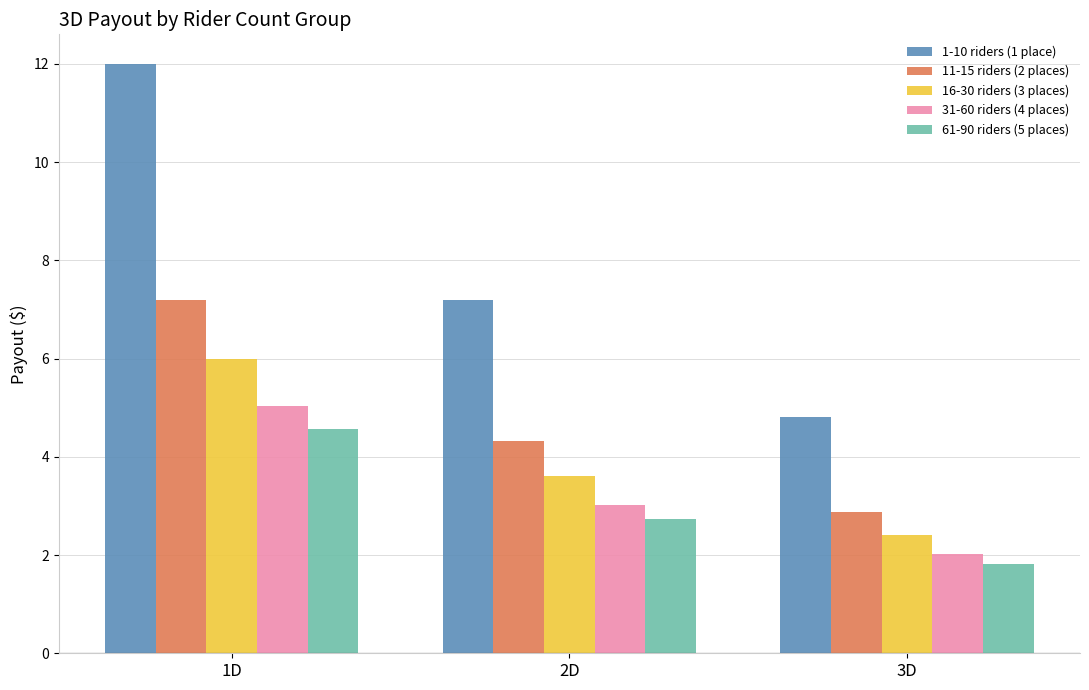

Reading left to right, what are all the values shown in this chart?

1-10 riders (1 place): 12.0	7.2	4.8
11-15 riders (2 places): 7.2	4.3	2.9
16-30 riders (3 places): 6.0	3.6	2.4
31-60 riders (4 places): 5.0	3.0	2.0
61-90 riders (5 places): 4.6	2.7	1.8